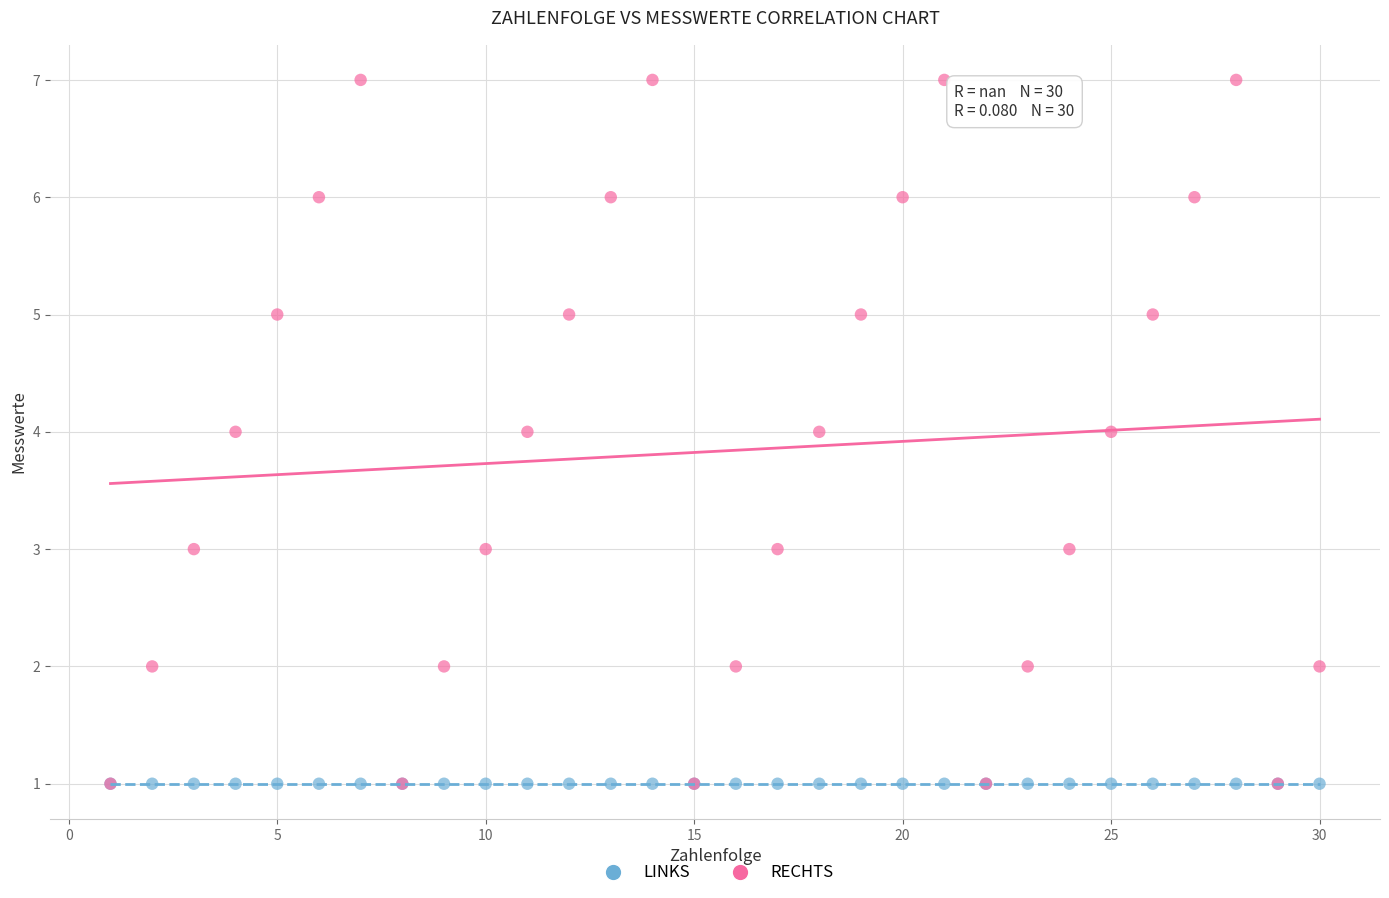

Which series contains the highest Y value?

RECHTS